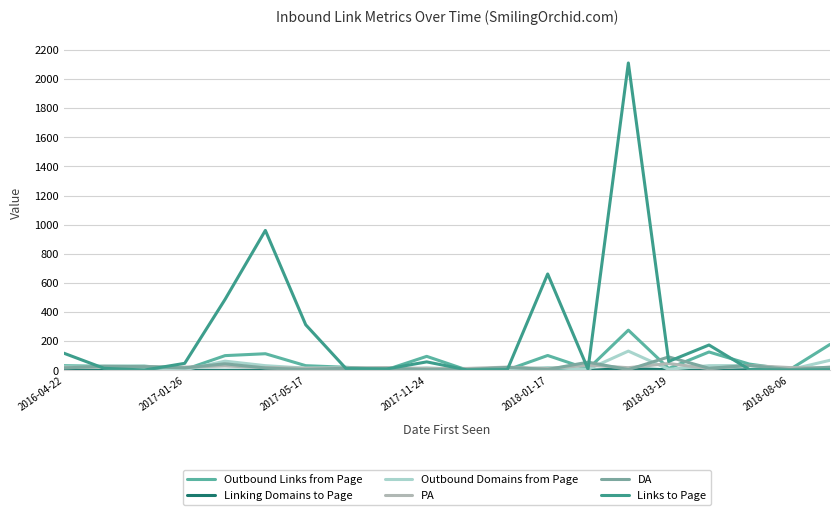

Is this an area chart (filled region under the line)?

No